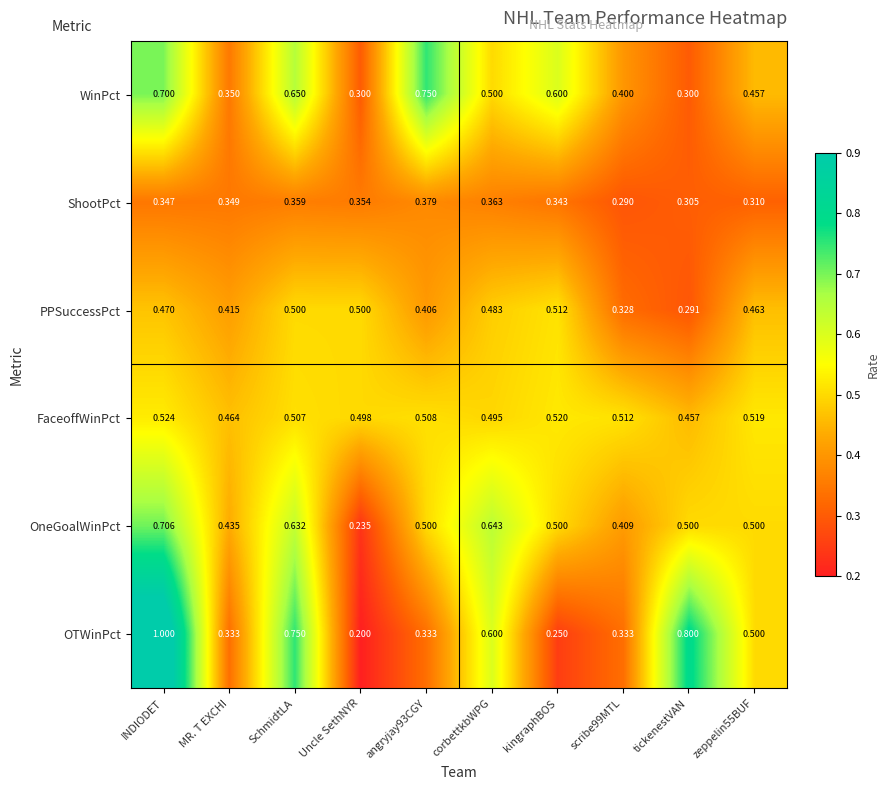

Between angryjay93CGY and kingraphBOS, which series saw the biggest shift?

WinPct